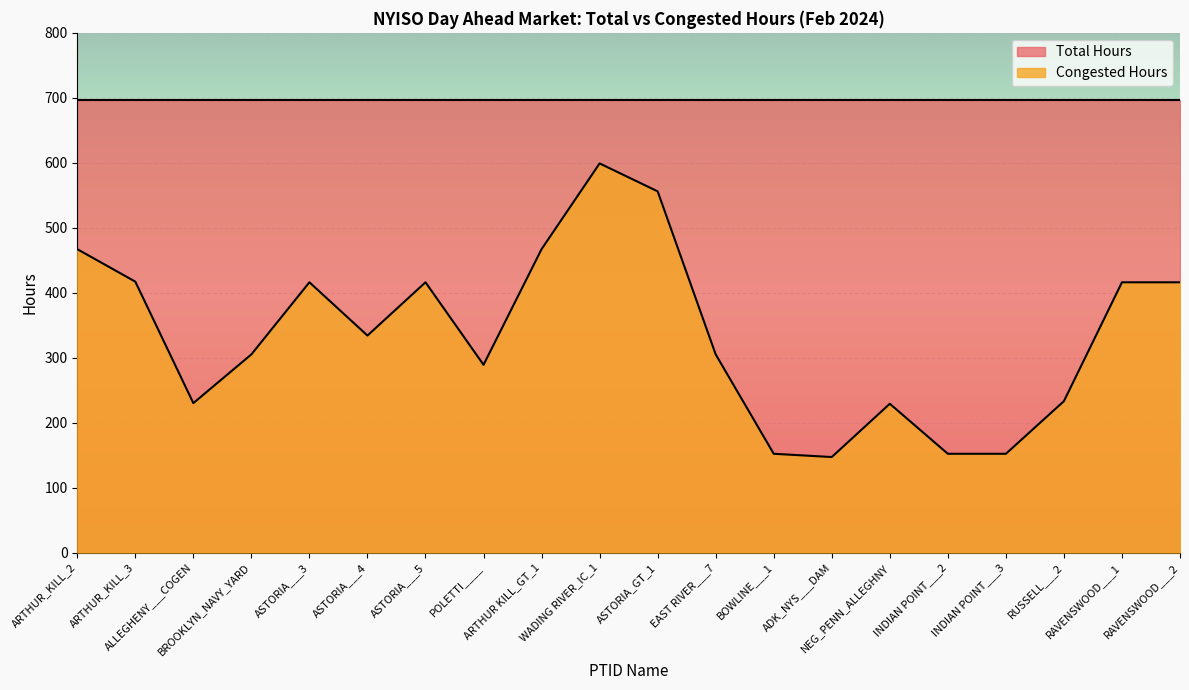

List the labels in order of value, smallest first.

ADK_NYS___DAM, BOWLINE___1, INDIAN POINT___2, INDIAN POINT___3, NEG_PENN_ALLEGHNY, ALLEGHENY___COGEN, RUSSELL___2, POLETTI____, BROOKLYN_NAVY_YARD, EAST RIVER___7, ASTORIA___4, ASTORIA___3, ASTORIA___5, RAVENSWOOD___1, RAVENSWOOD___2, ARTHUR_KILL_3, ARTHUR_KILL_2, ARTHUR KILL_GT_1, ASTORIA_GT_1, WADING RIVER_IC_1